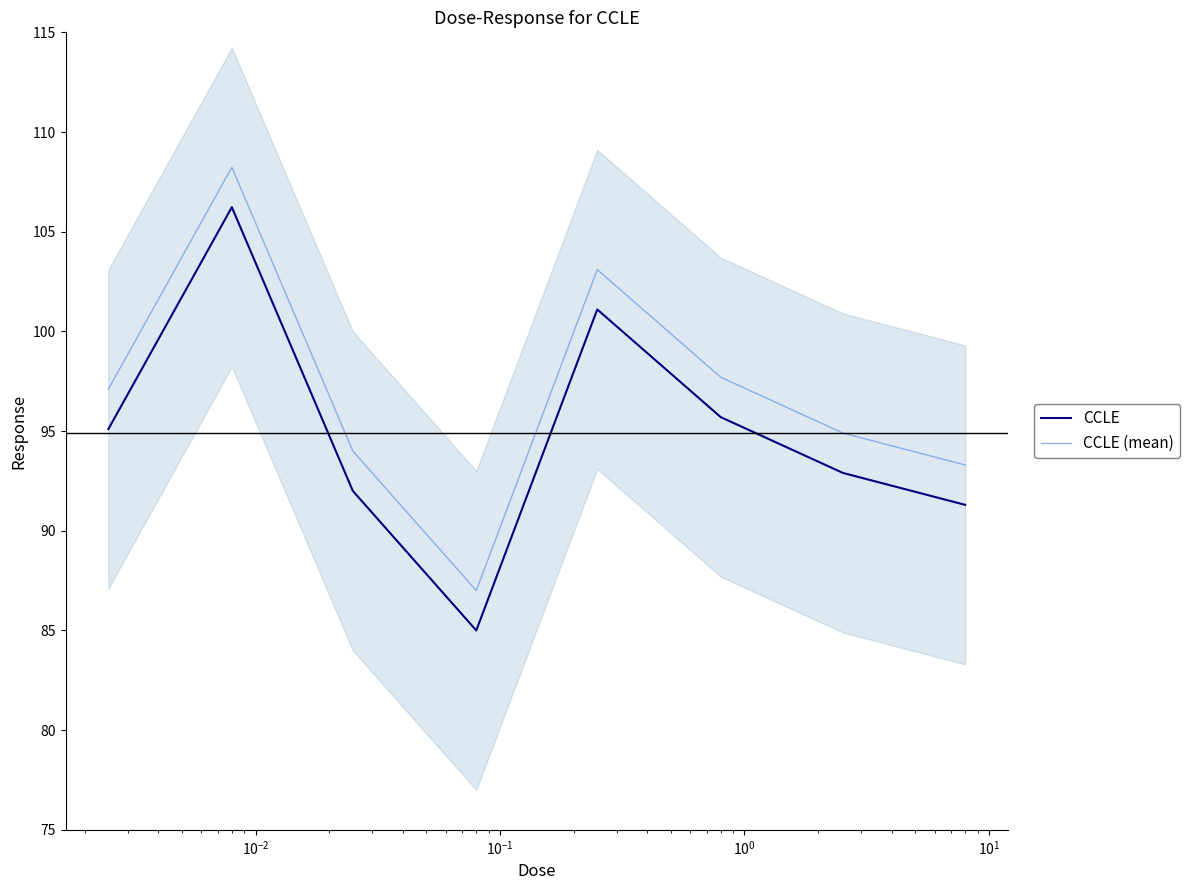

How many distinct data groups are displayed?

2